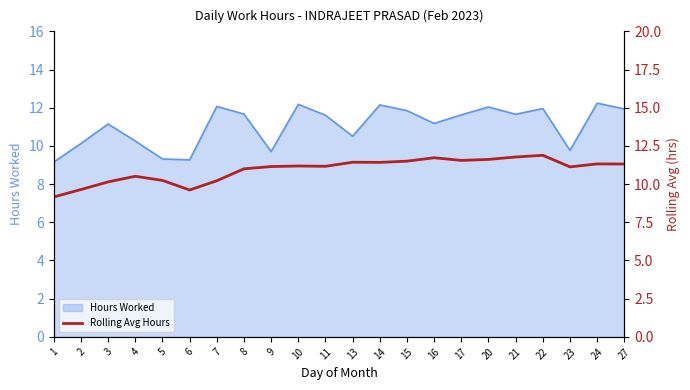

Where does the data first go above 11?

8